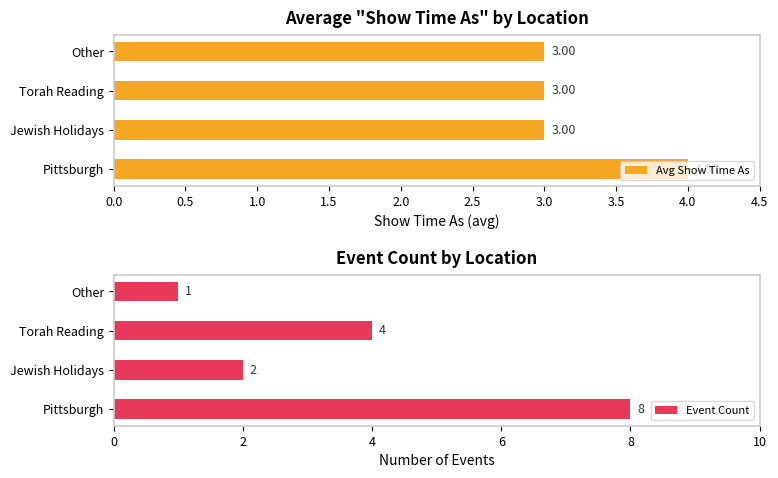

List the labels in order of Event Count value, smallest first.

Other, Jewish Holidays, Torah Reading, Pittsburgh